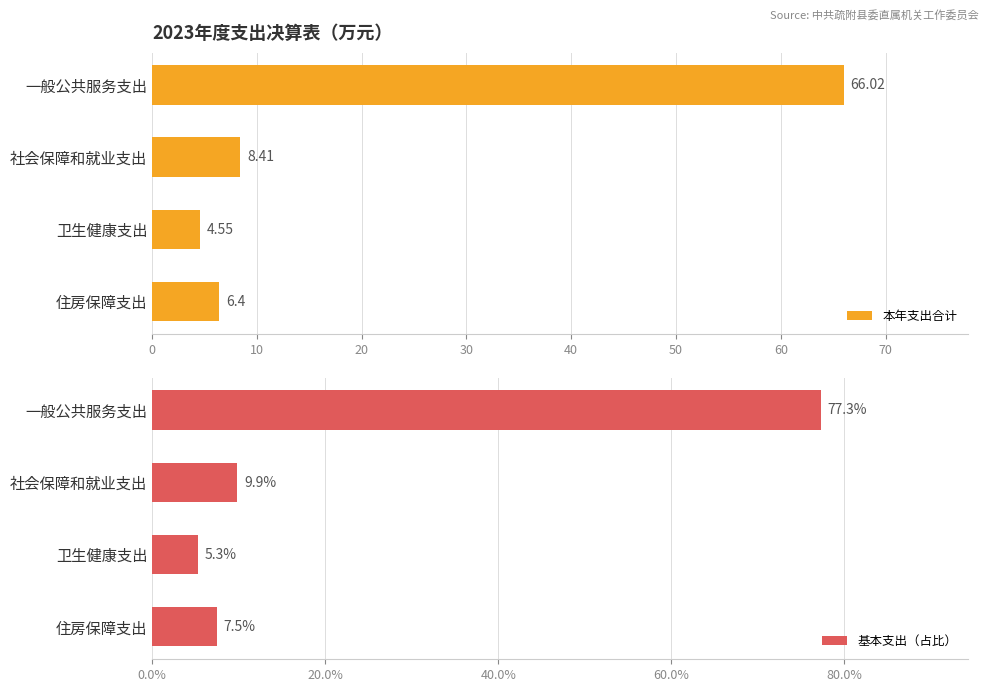

Rank the categories by 本年支出合计 value from lowest to highest.

卫生健康支出, 住房保障支出, 社会保障和就业支出, 一般公共服务支出